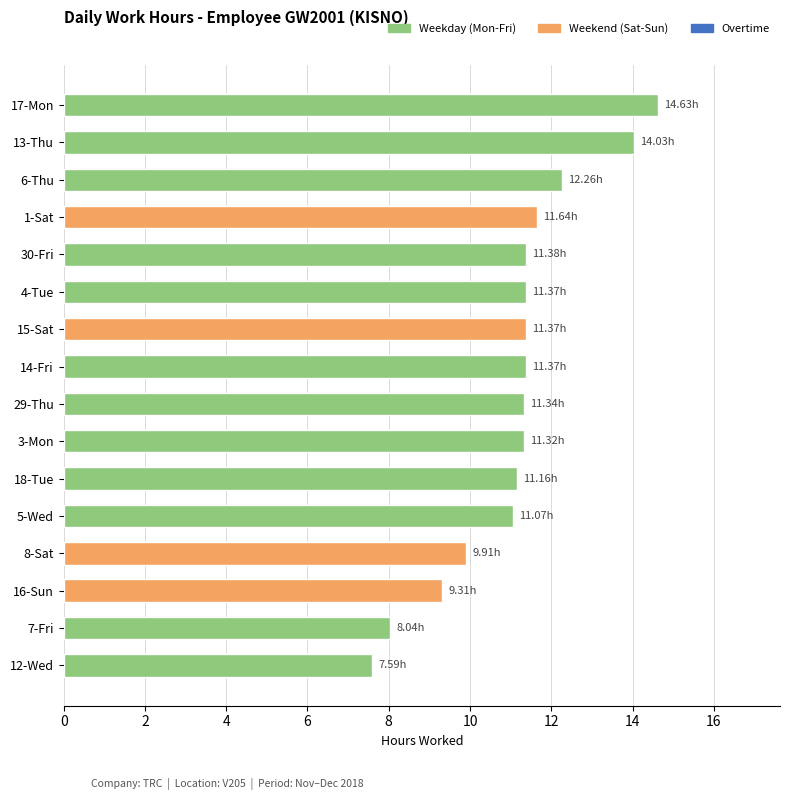

What is the change in value from 16-Sun to 7-Fri?

-1.3